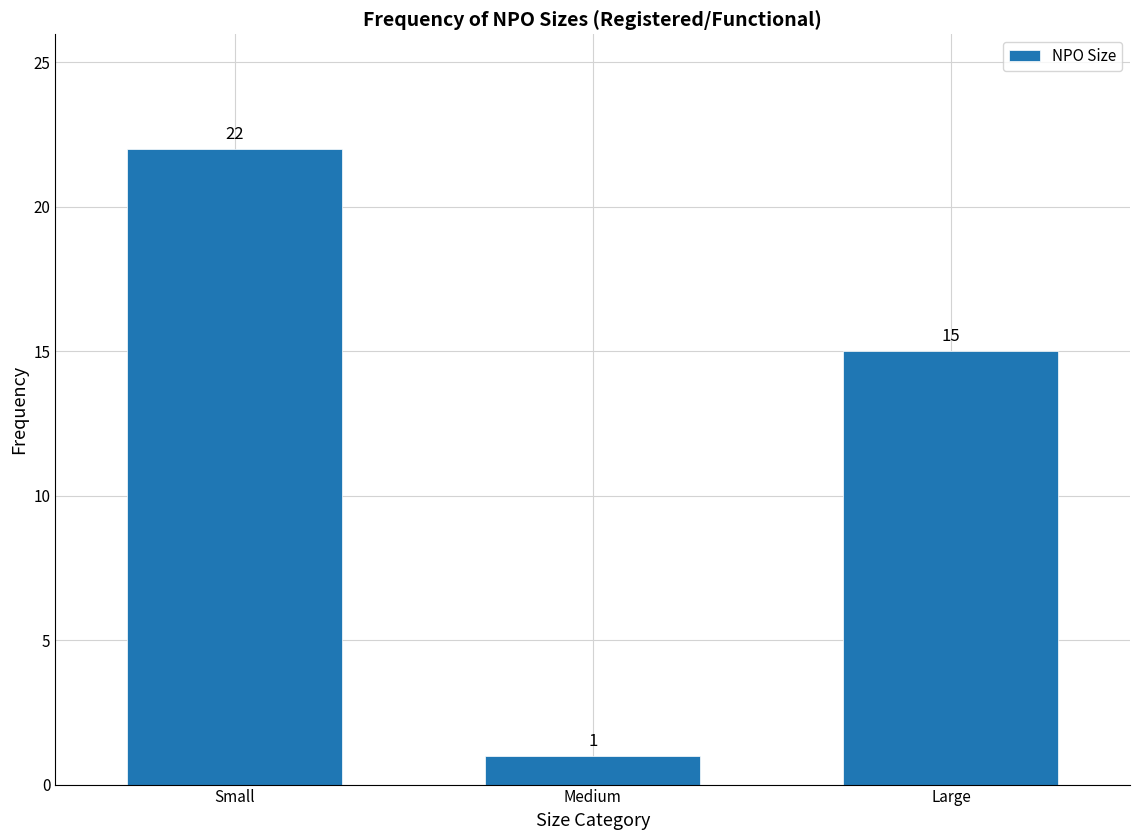

Reading left to right, list all the values displayed in this chart.

22	1	15